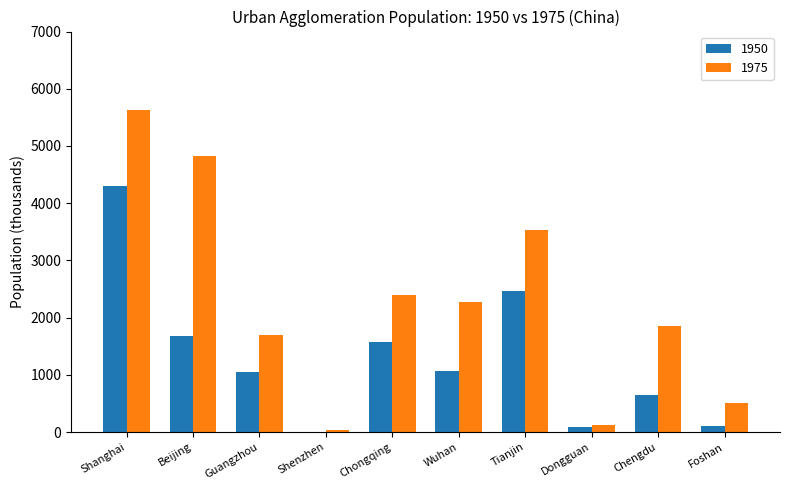

What is the maximum value shown in the chart?

5626.6